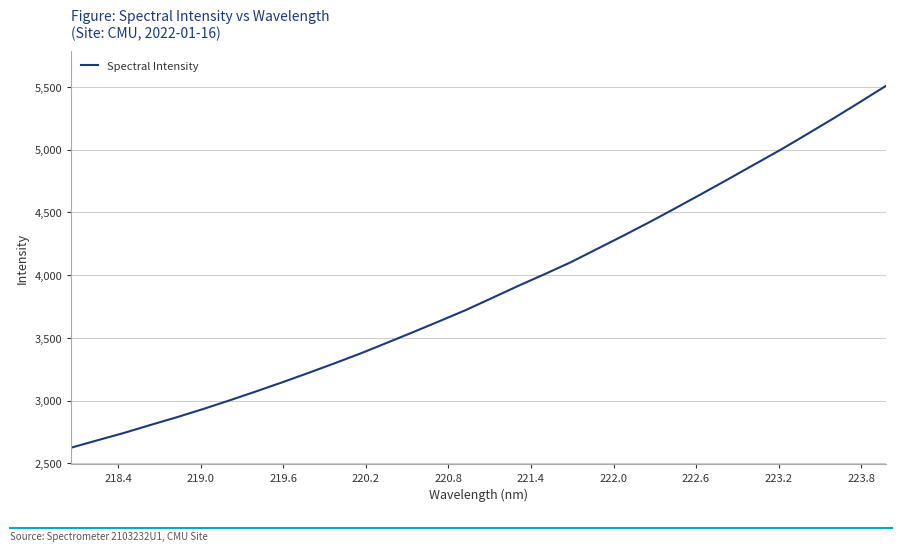

What is the difference between the maximum and minimum values?

2883.2